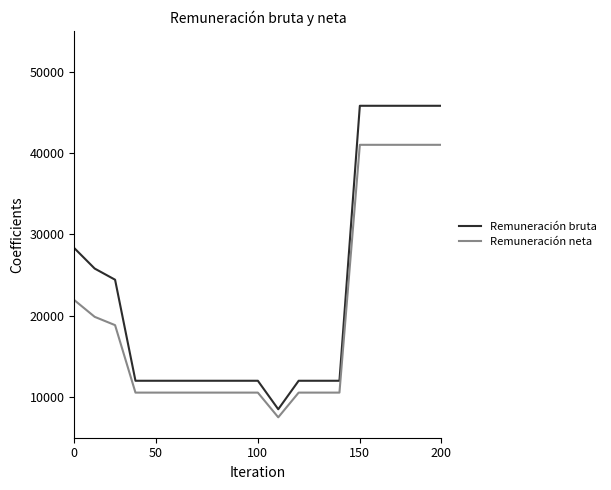

Which series has the largest total across all categories?

Remuneración bruta